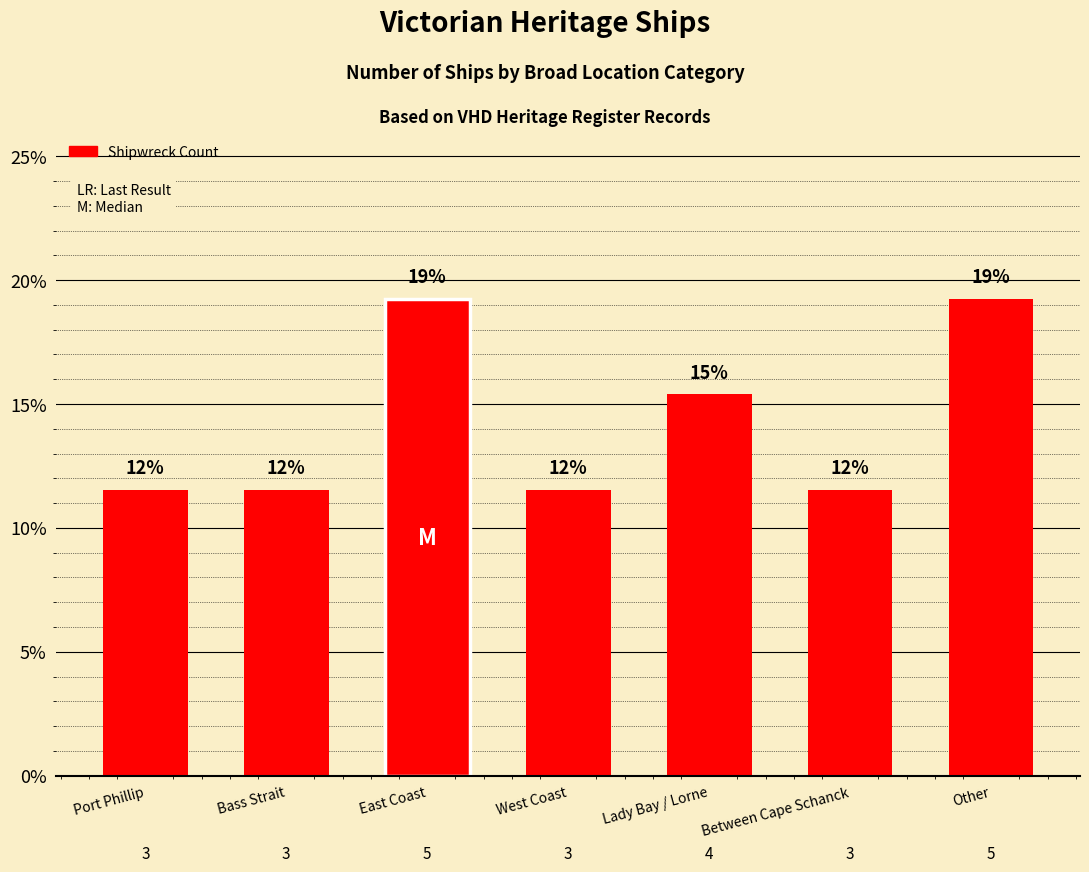

Are the bars grouped side by side (vs. stacked)?

No